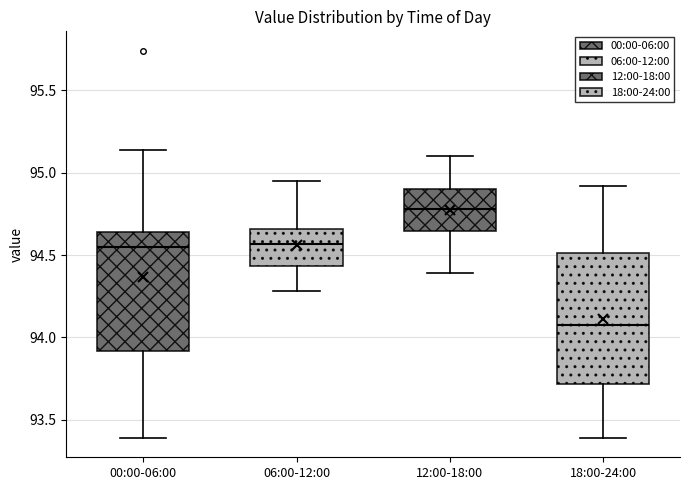

Reading left to right, read every box against the y-axis: the position of its median line, the range the box covers, and the ends of its whiskers. The values are not printed on the chart, so give them approximately, as read against the axis.

00:00-06:00: median 94.55, box 93.90 to 94.65, whiskers 93.40 to 95.15
06:00-12:00: median 94.55, box 94.45 to 94.65, whiskers 94.30 to 94.95
12:00-18:00: median 94.80, box 94.65 to 94.90, whiskers 94.40 to 95.10
18:00-24:00: median 94.10, box 93.70 to 94.50, whiskers 93.40 to 94.90